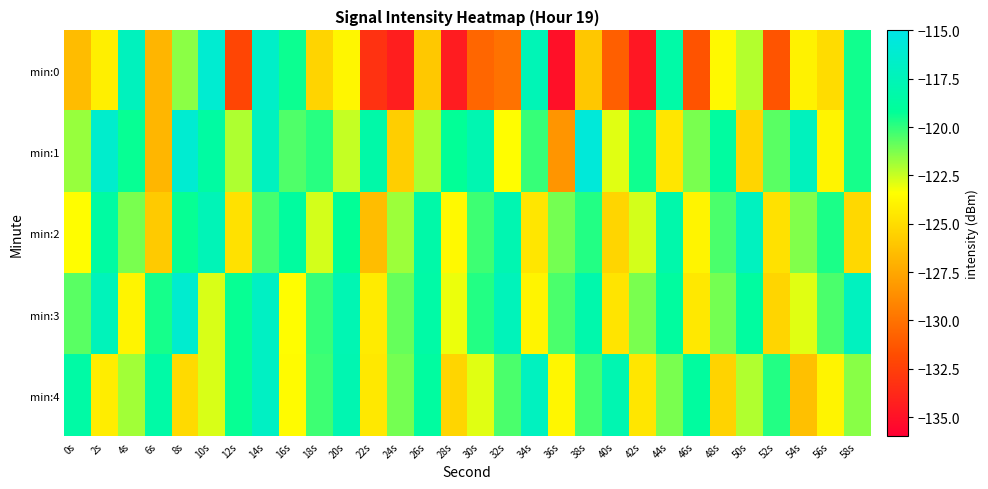

Which series has the largest total across all categories?

min:3